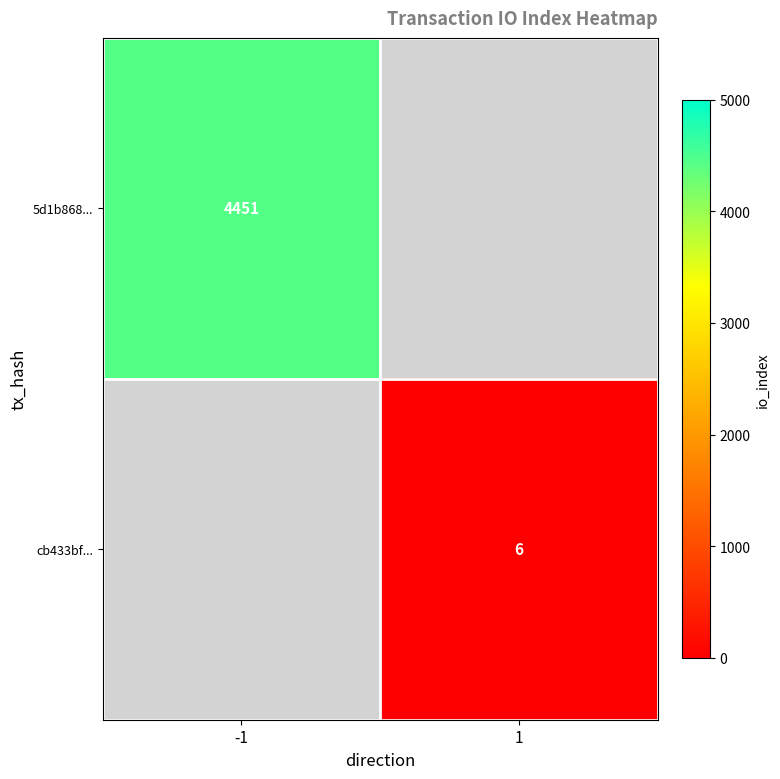

Is it true that 5d1b868... equals 1301 at -1?

False